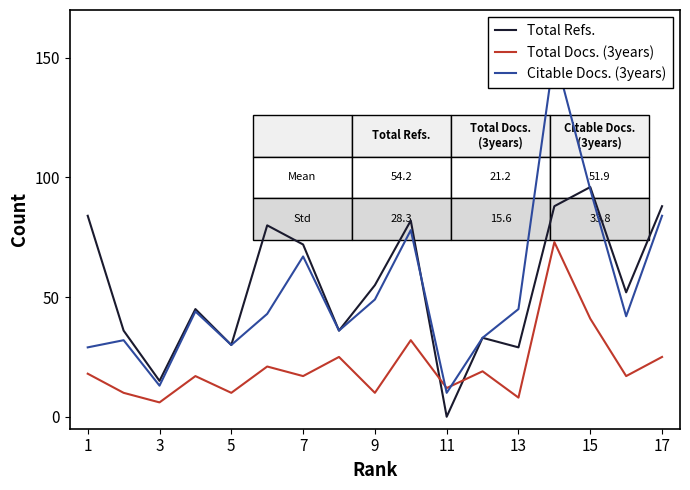

What are all the series names shown in the legend?

Total Refs., Total Docs. (3years), Citable Docs. (3years)